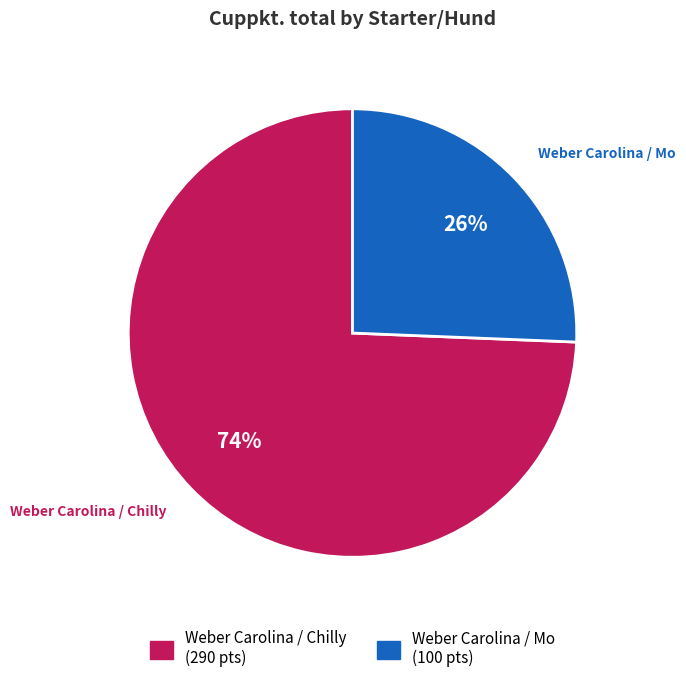

To the nearest percent, what is the combined percentage of Weber Carolina / Chilly and Weber Carolina / Mo?

100%